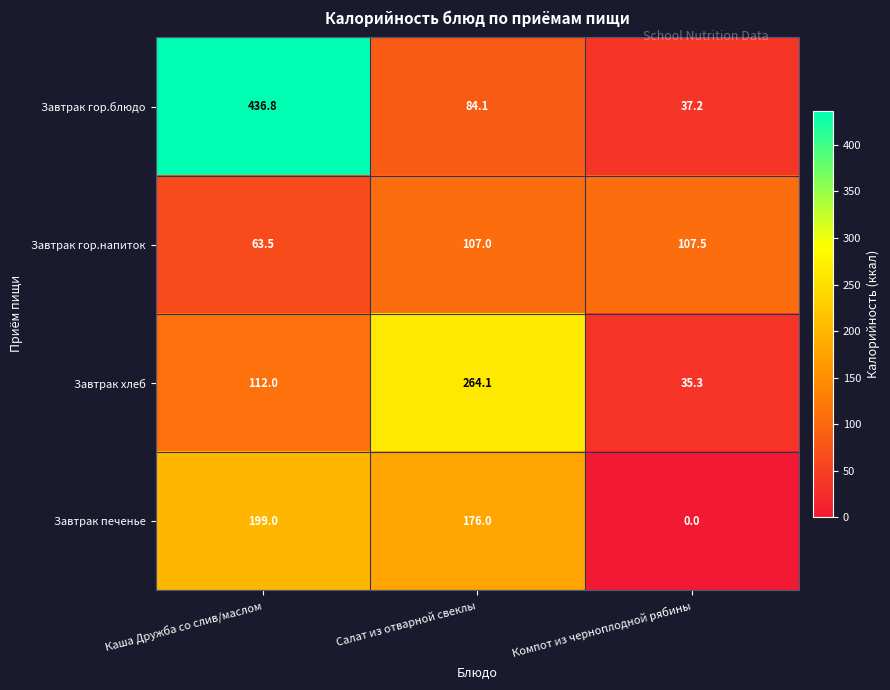

What is the spread (max minus min) of values at Каша Дружба со слив/маслом?

373.3